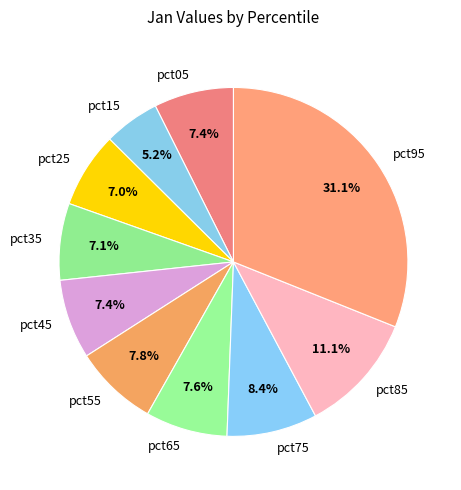

To the nearest percent, what portion does pct95 represent?

31%